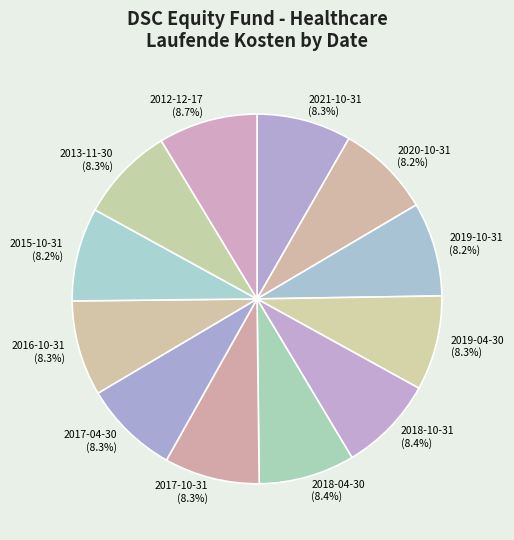

Is it true that 2012-12-17 is 23% of the pie?

False